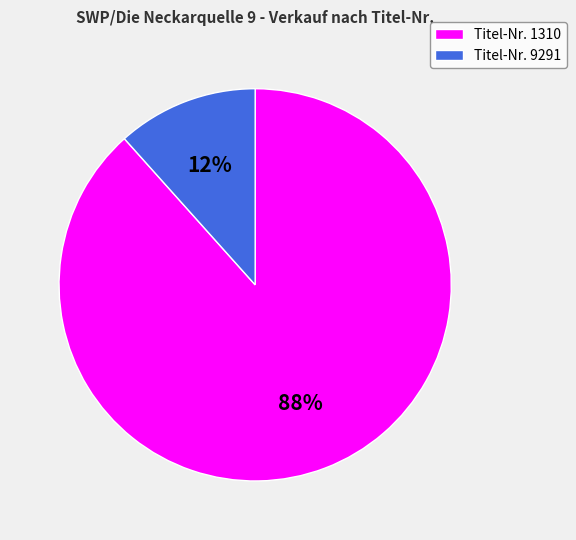

Is Titel-Nr. 9291 the majority of the pie?

No